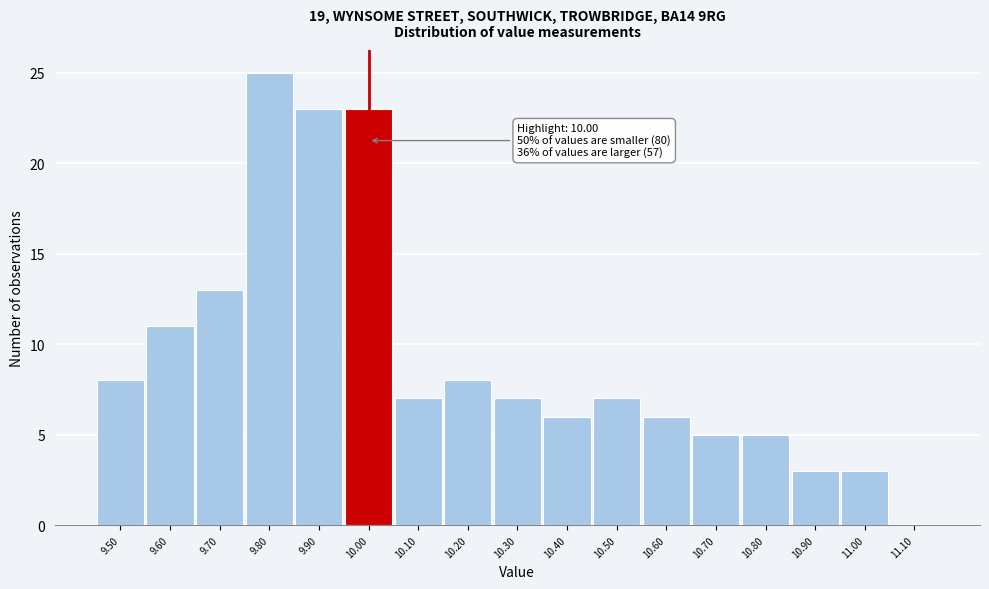

Which range on the x-axis has the tallest bar?

9.75 to 9.85